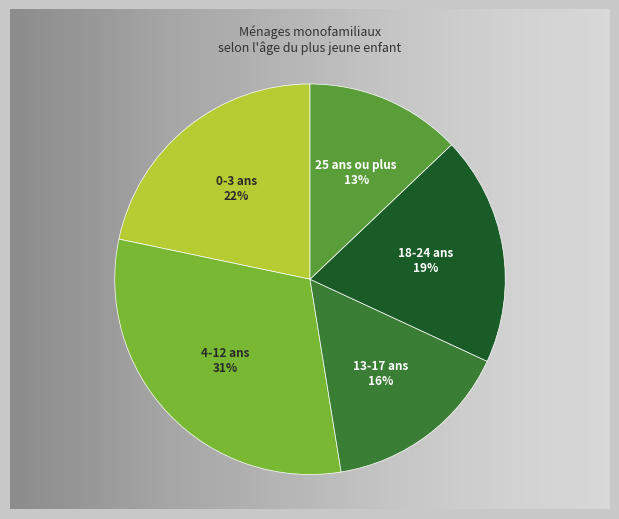

Do 4-12 ans and 13-17 ans together represent more than half of the pie?

No